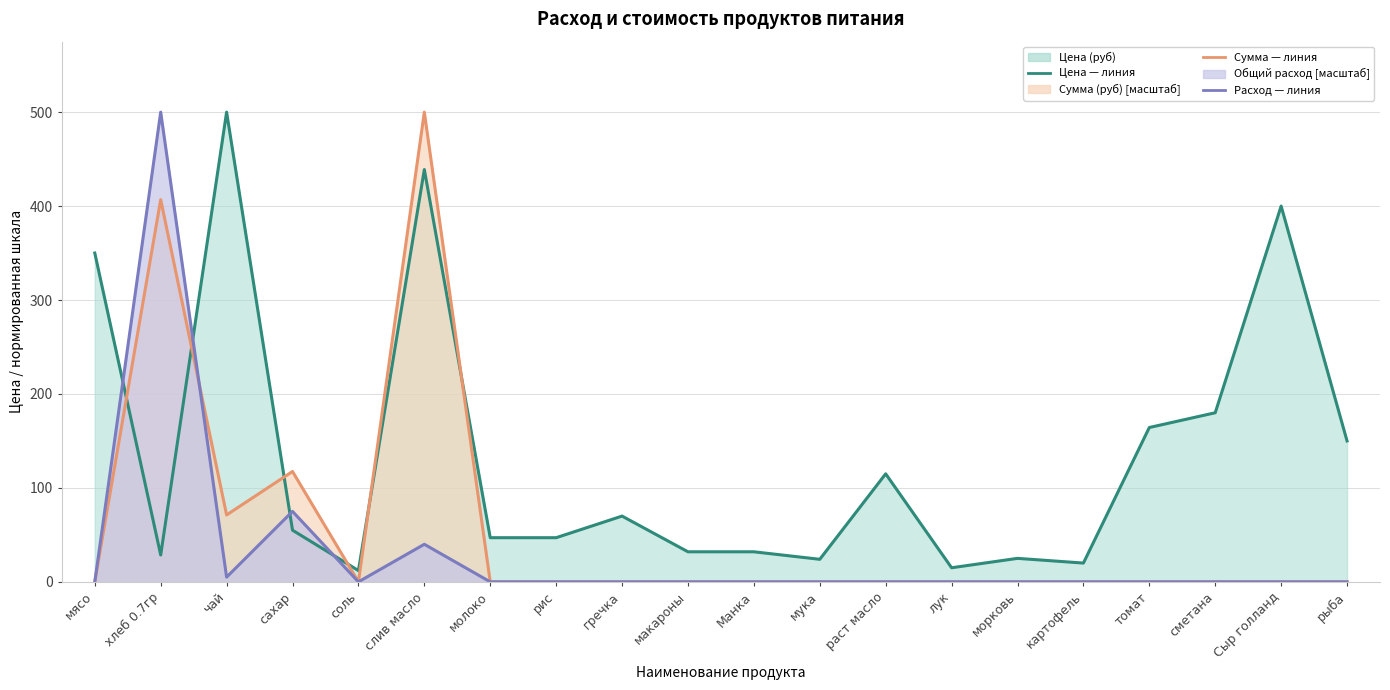

What is the label of the 9th point from the right?

мука